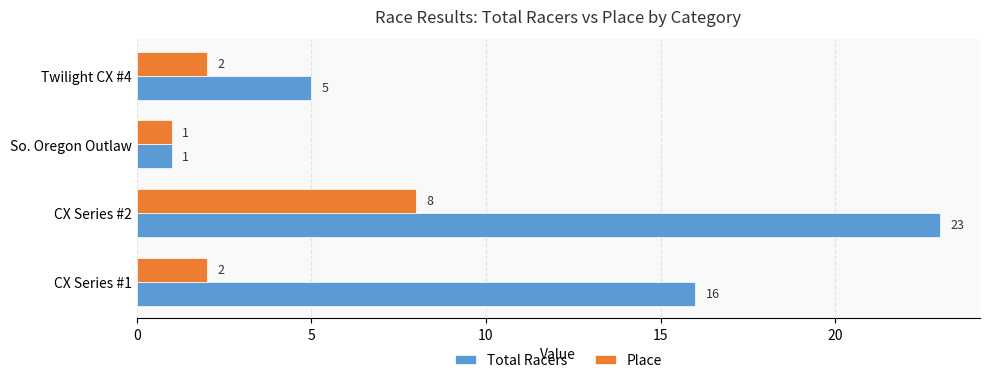

Rank the series by their maximum value, from highest to lowest.

Total Racers, Place